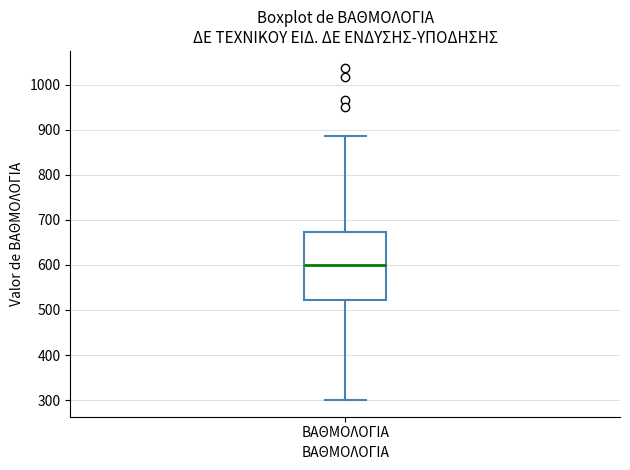

Transcribe this box plot: give where the median line is, the range the box spans, and where the two whiskers end, as read against the y-axis. The values are not printed on the chart, so give them approximately, as read against the axis.

median 600, box 520 to 670, whiskers 300 to 890